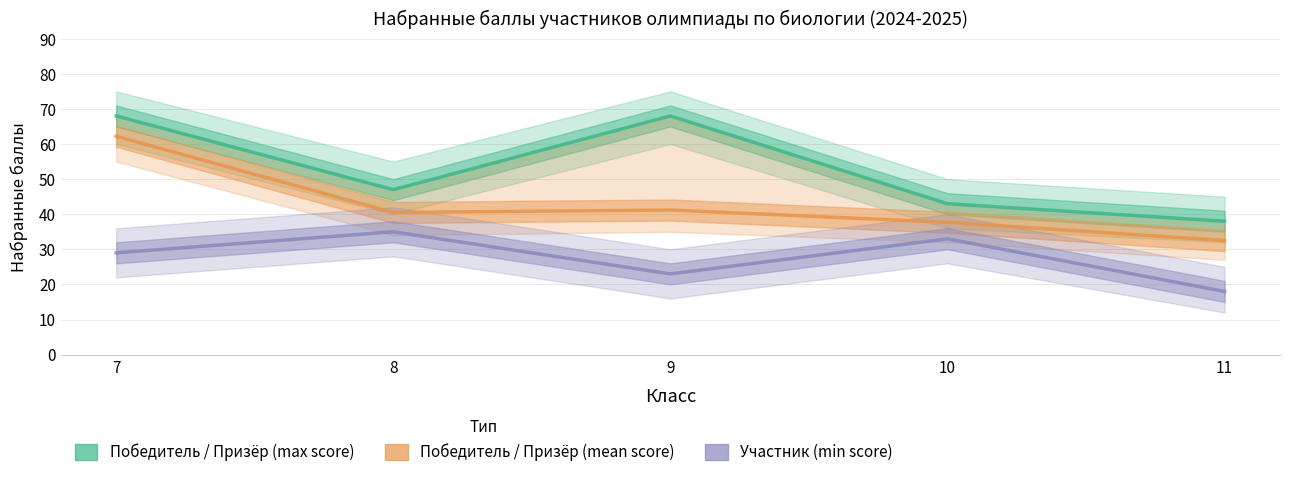

True or false: Победитель / Призёр (mean score) and Победитель / Призёр (max score) cross at least once.

False